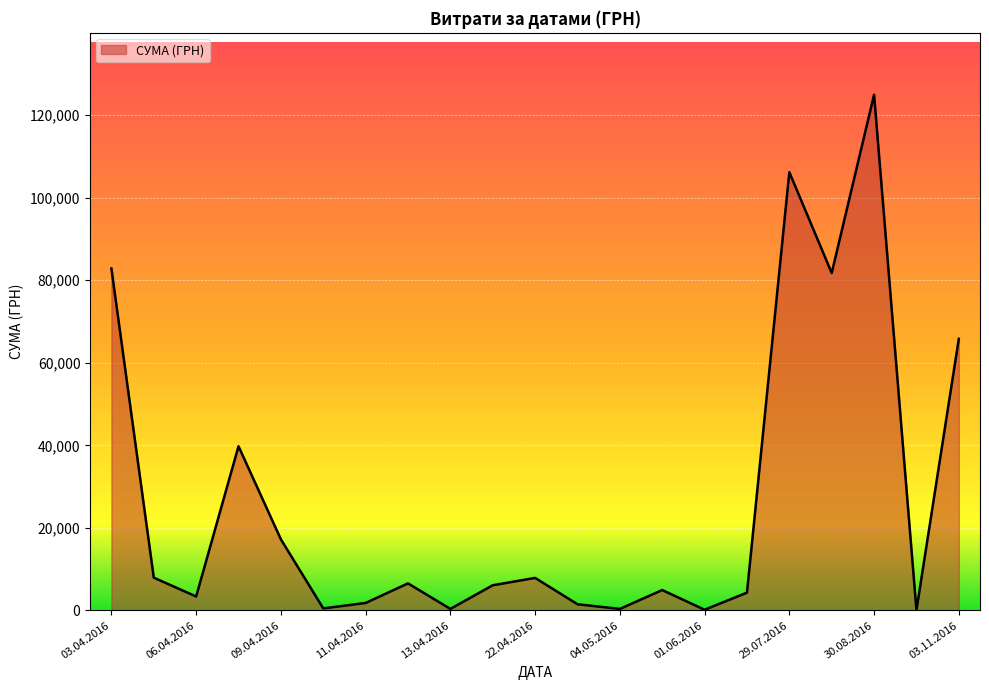

What is the difference between the maximum and minimum values?

124820.3